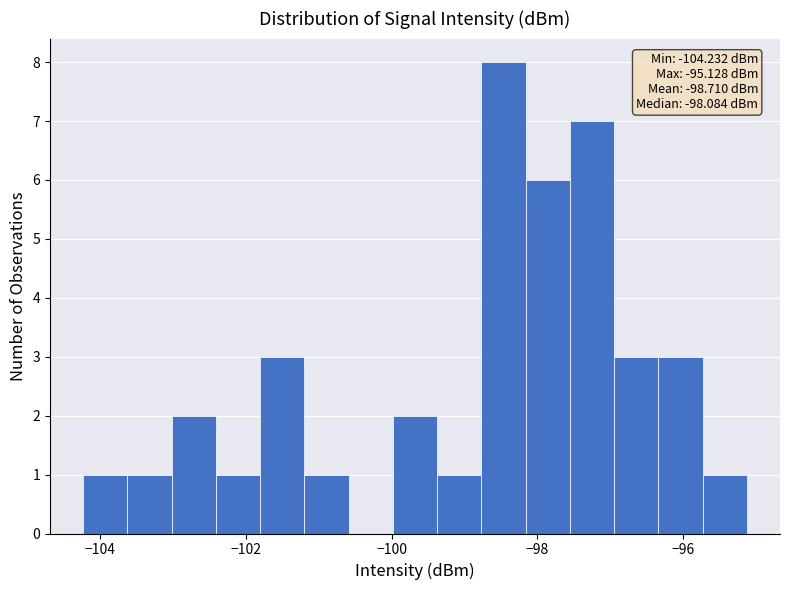

Around what value on the x-axis is the tallest bar? Give the approximate position of its centre, as read against the axis.

-98.4